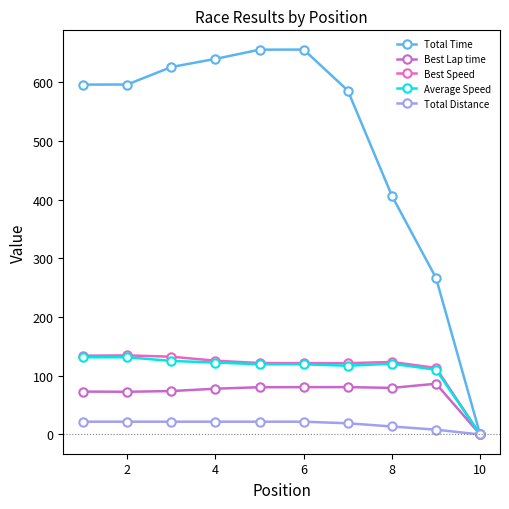

Which series has the widest spread of values?

Total Time